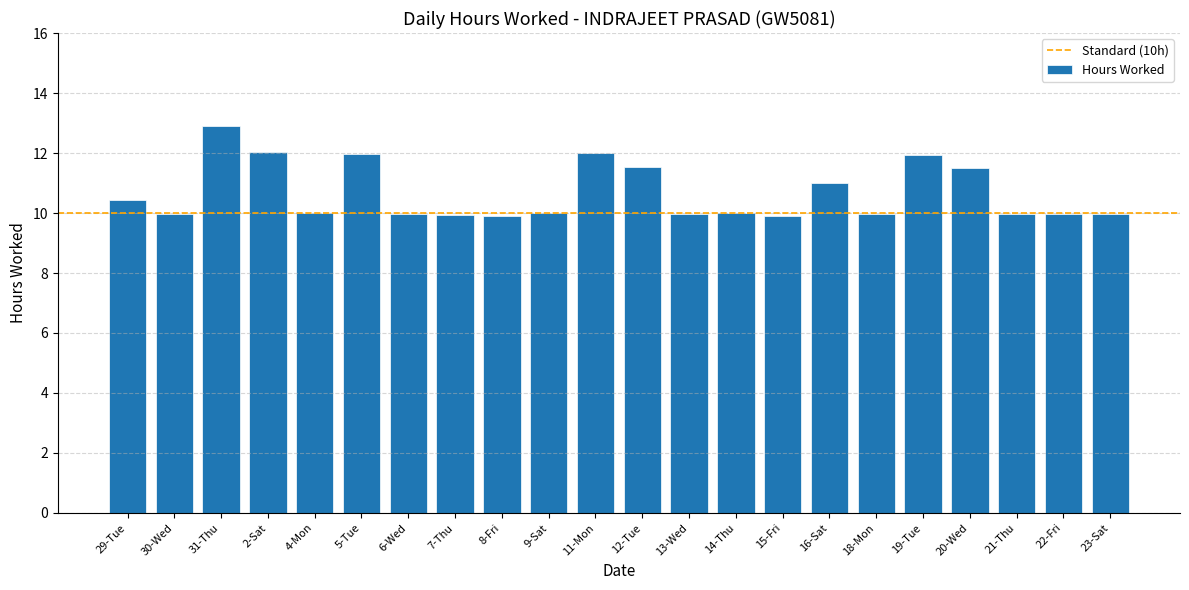

How many distinct data groups are displayed?

1